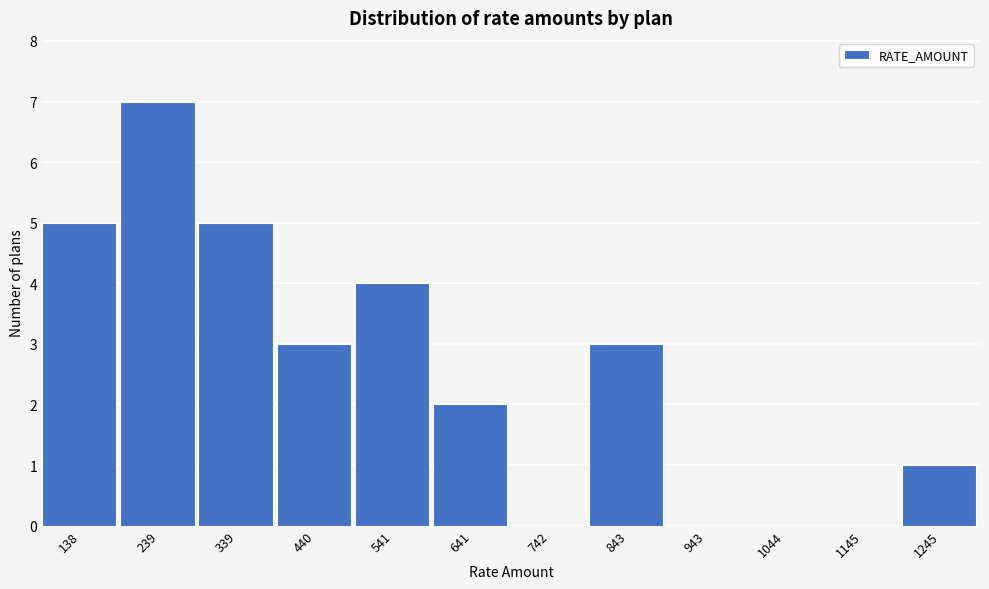

Reading left to right, what are all the values shown in this chart?

138=5	239=7	339=5	440=3	541=4	641=2	742=0	843=3	943=0	1044=0	1145=0	1245=1